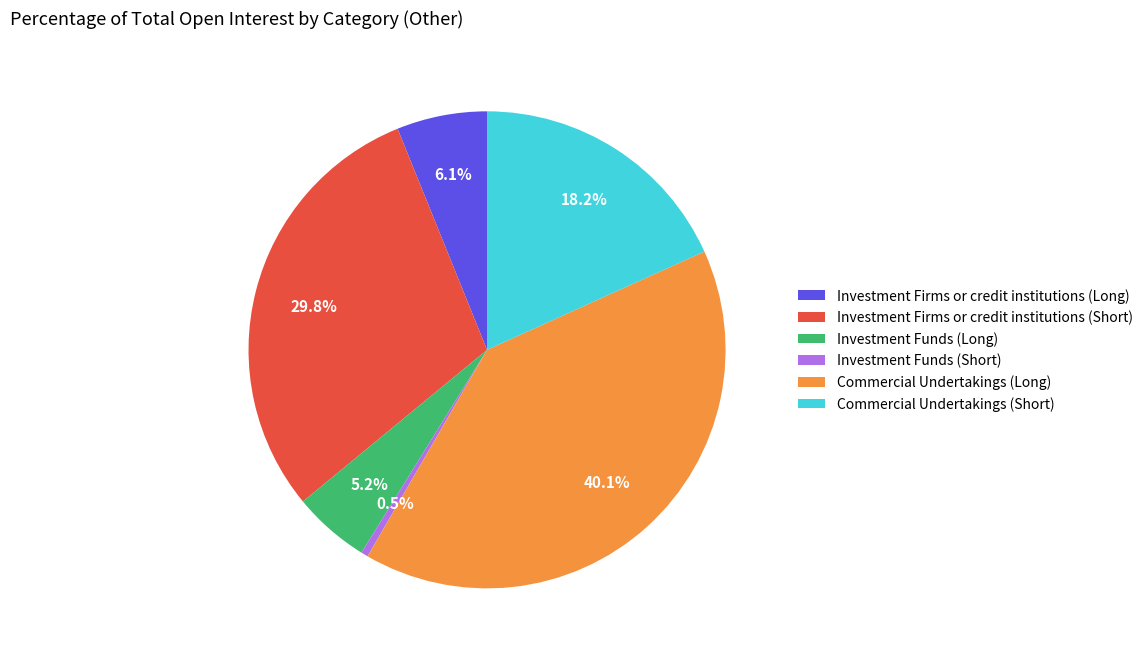

Do Investment Firms or credit institutions (Short) and Commercial Undertakings (Long) together represent more than half of the pie?

Yes